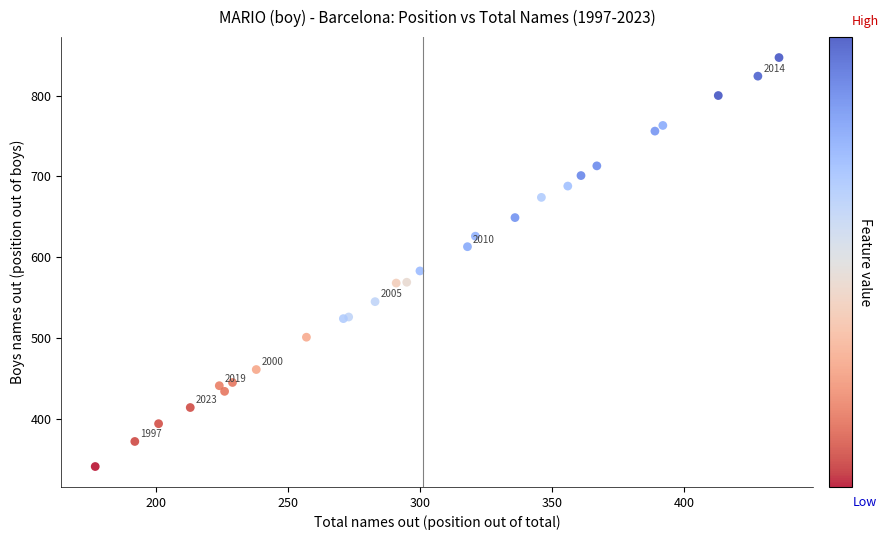

What Y value in the scatter plot is closest to 594?

583